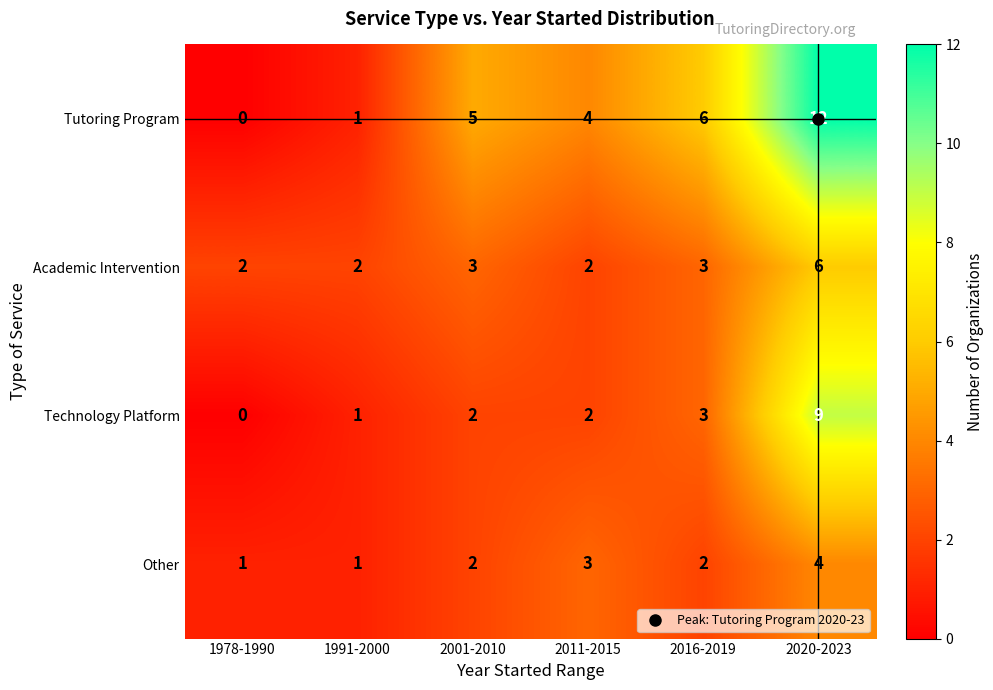

What is the difference between the maximum and minimum values in the Technology Platform series?

9